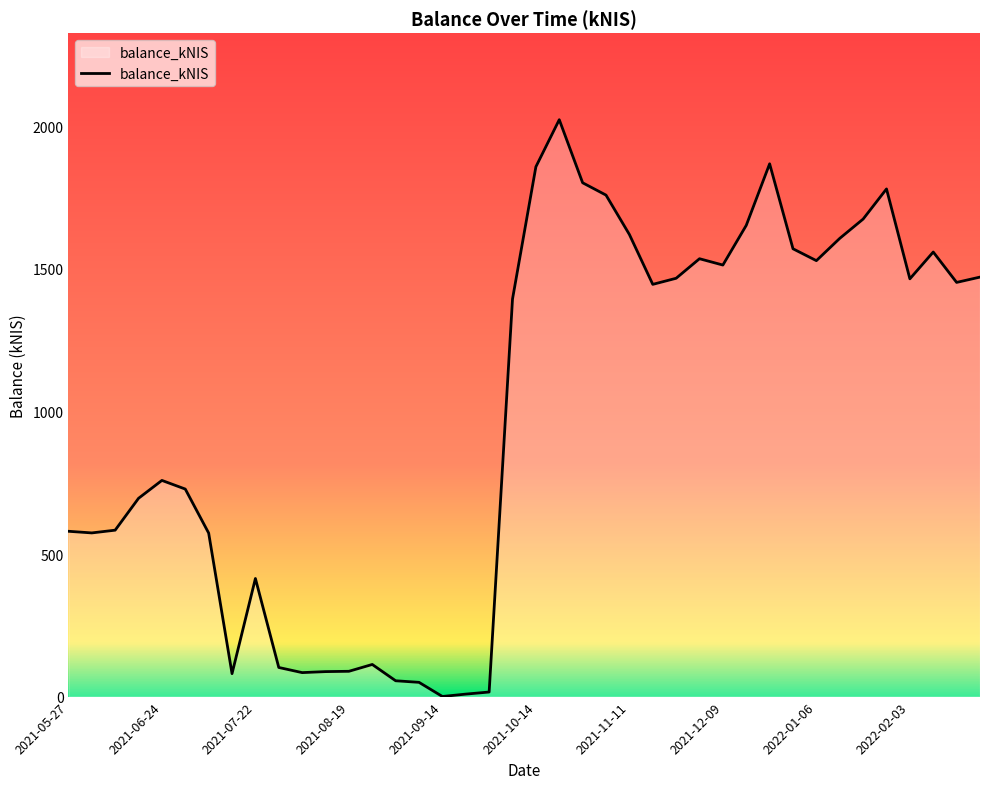

Does the chart display data point markers on the line(s)?

No